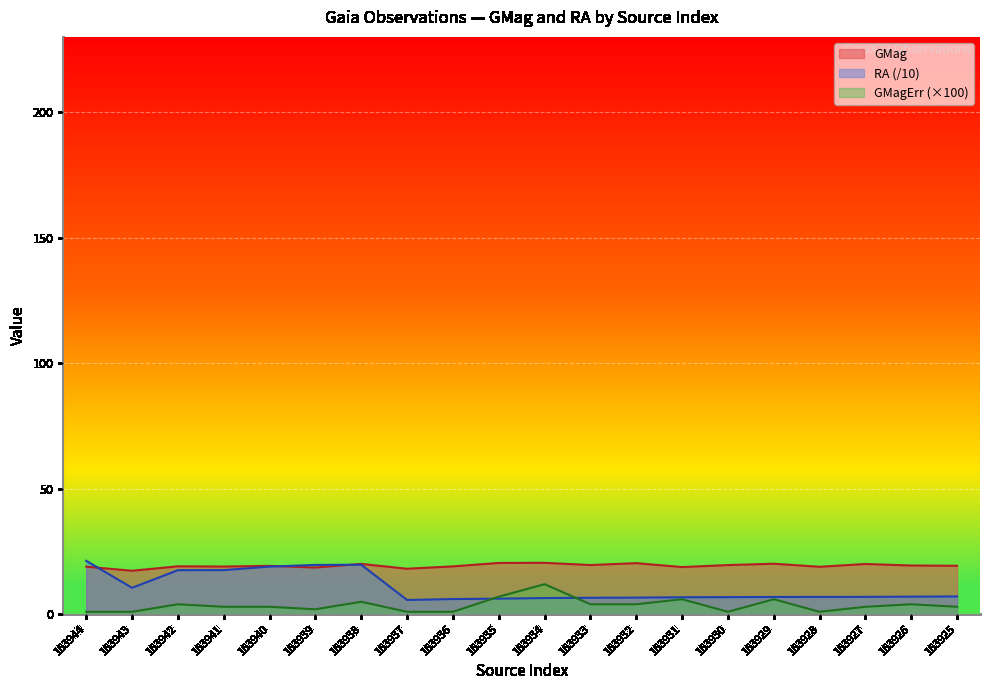

Which series changed the most between 163943 and 163941?

RA (/10)